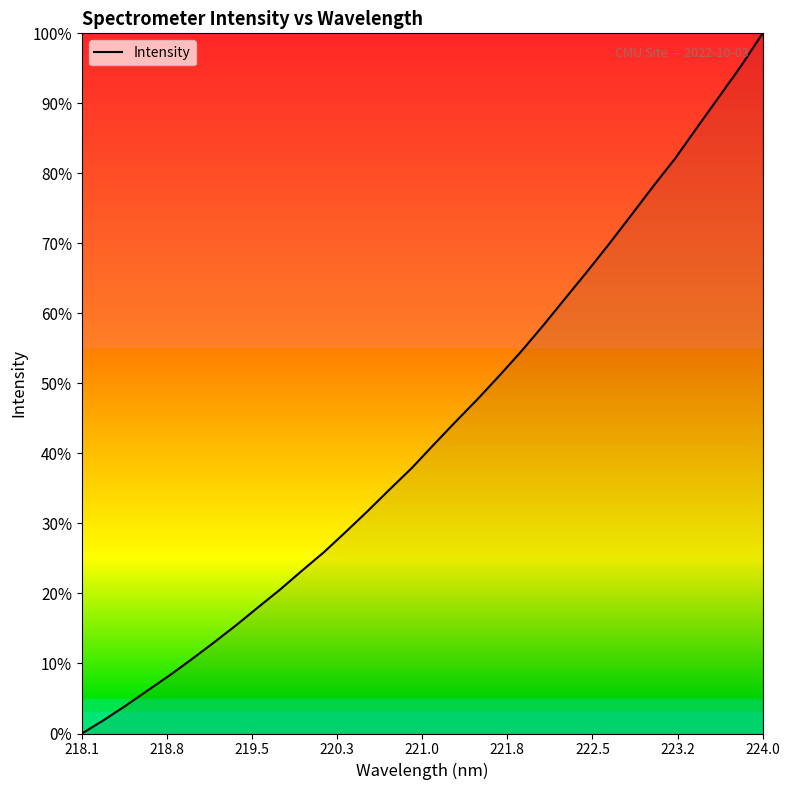

What is the average value?

43.2